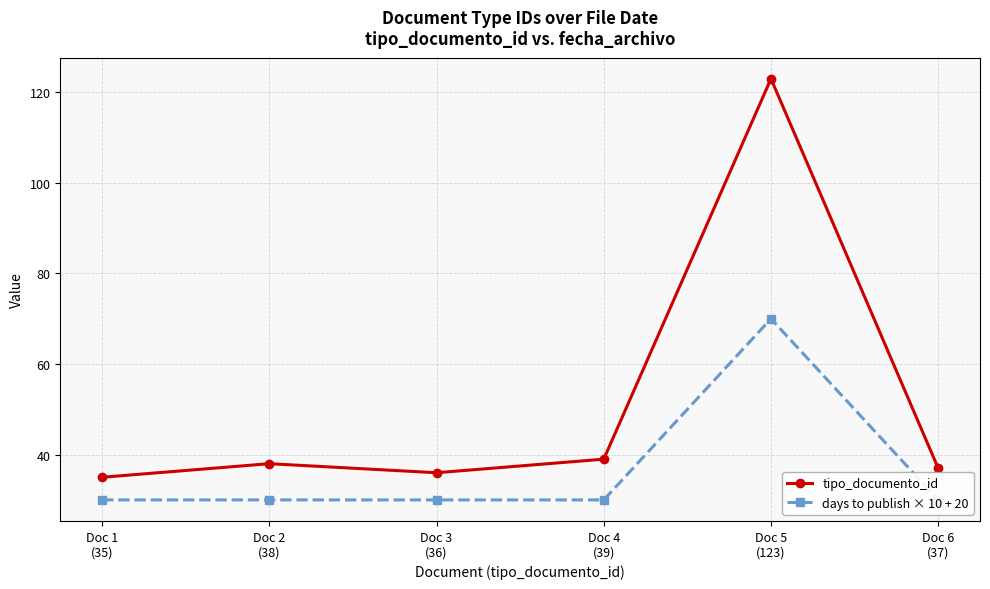

Is it true that days to publish × 10 + 20 equals 51 at Doc 4
(39)?

False